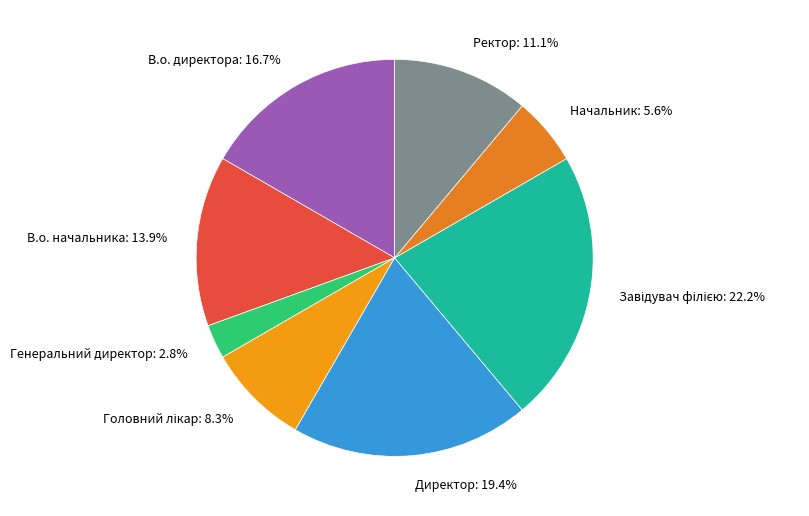

To the nearest percent, what is the average slice percentage?

12%